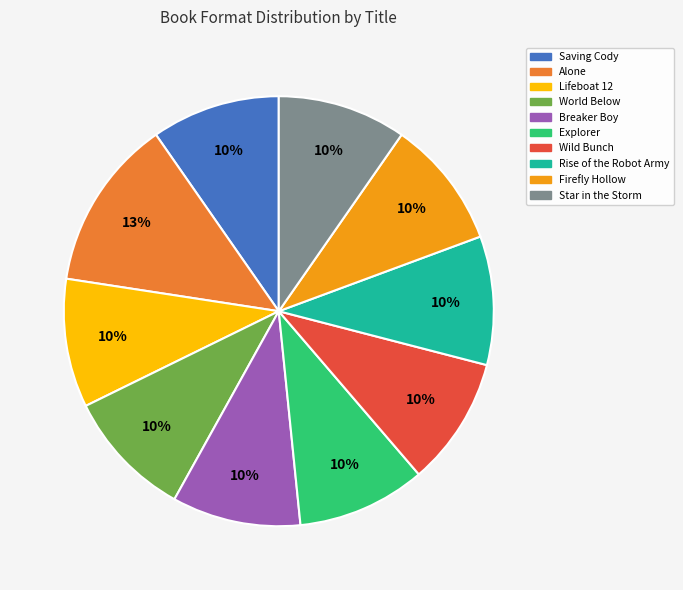

The Lifeboat 12 slice represents 22% of the pie. True or false?

False